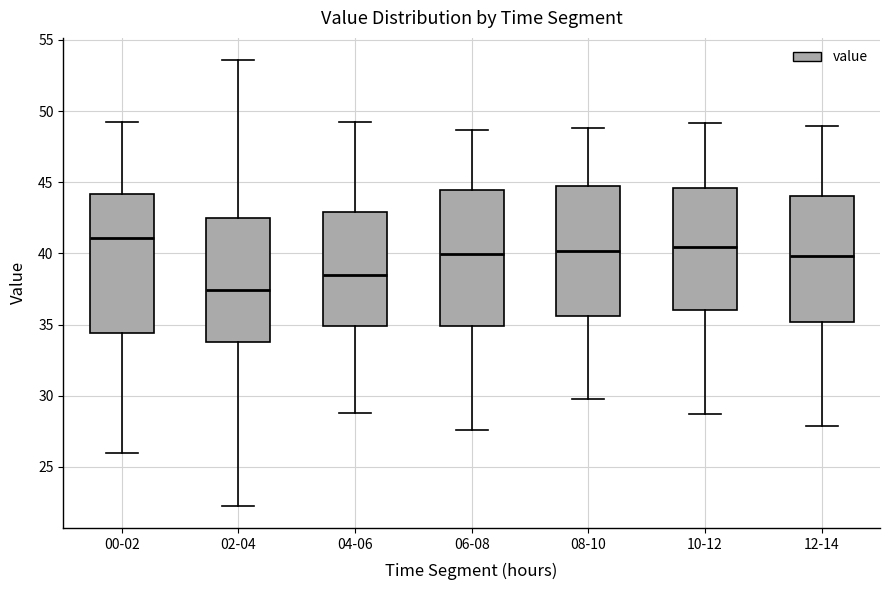

Reading left to right, transcribe this box plot: for each box, give where its median line is, the range the box spans, and where its two whiskers end, as read against the y-axis. The values are not printed on the chart, so give them approximately, as read against the axis.

00-02: median 41.0, box 34.5 to 44.0, whiskers 26.0 to 49.5
02-04: median 37.5, box 34.0 to 42.5, whiskers 22.5 to 53.5
04-06: median 38.5, box 35.0 to 43.0, whiskers 29.0 to 49.0
06-08: median 40.0, box 35.0 to 44.5, whiskers 27.5 to 48.5
08-10: median 40.0, box 35.5 to 44.5, whiskers 30.0 to 49.0
10-12: median 40.5, box 36.0 to 44.5, whiskers 28.5 to 49.0
12-14: median 40.0, box 35.0 to 44.0, whiskers 28.0 to 49.0